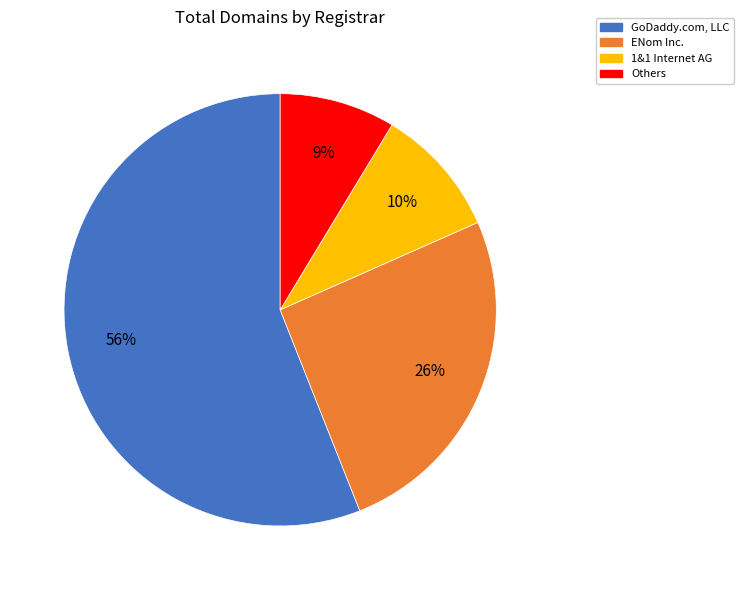

To the nearest percent, what portion does Others represent?

9%